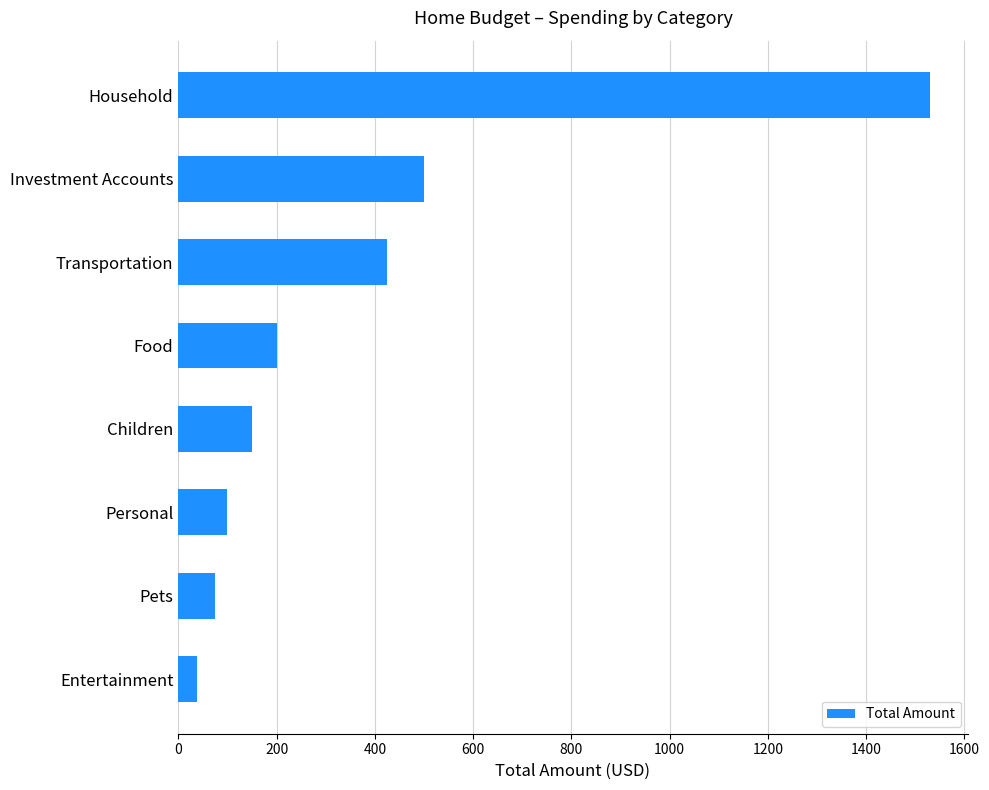

Rank the categories by value from lowest to highest.

Entertainment, Pets, Personal, Children, Food, Transportation, Investment Accounts, Household